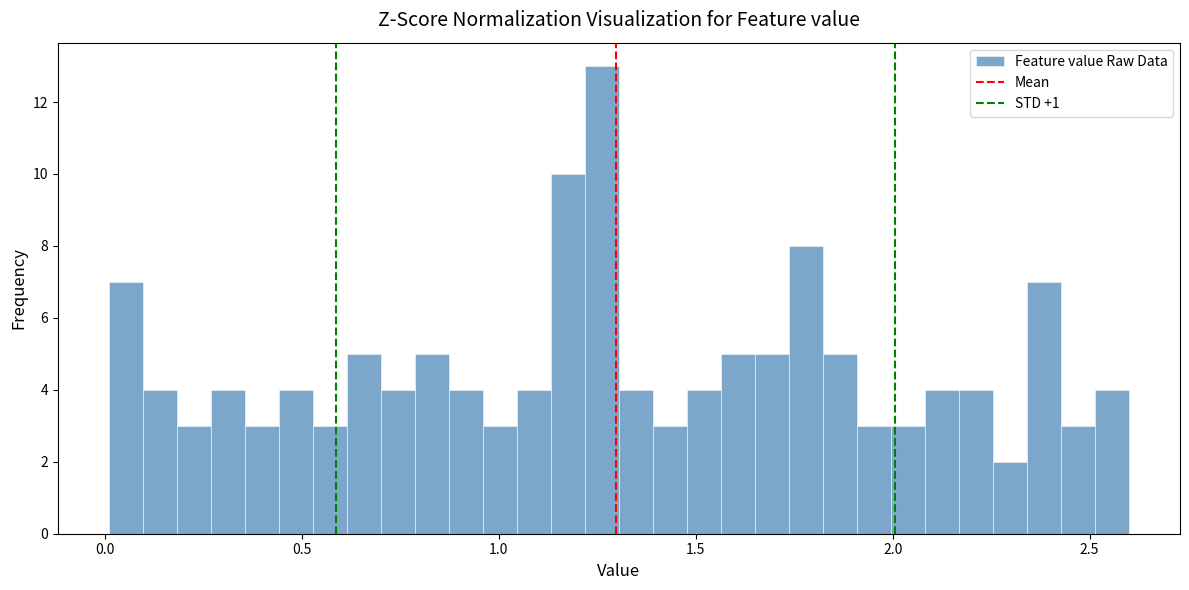

Read against the x-axis, roughly where is the centre of the tallest bar?

1.25